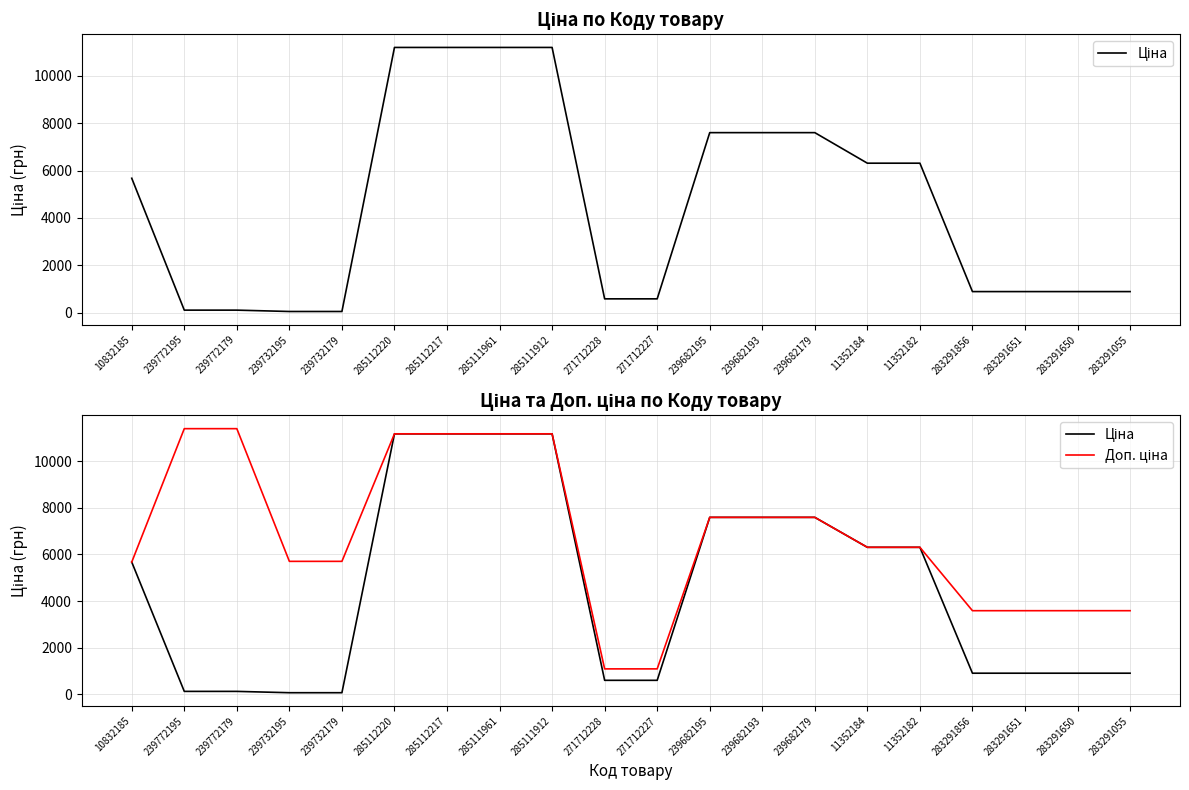

Which series has the largest total across all categories?

Доп. ціна